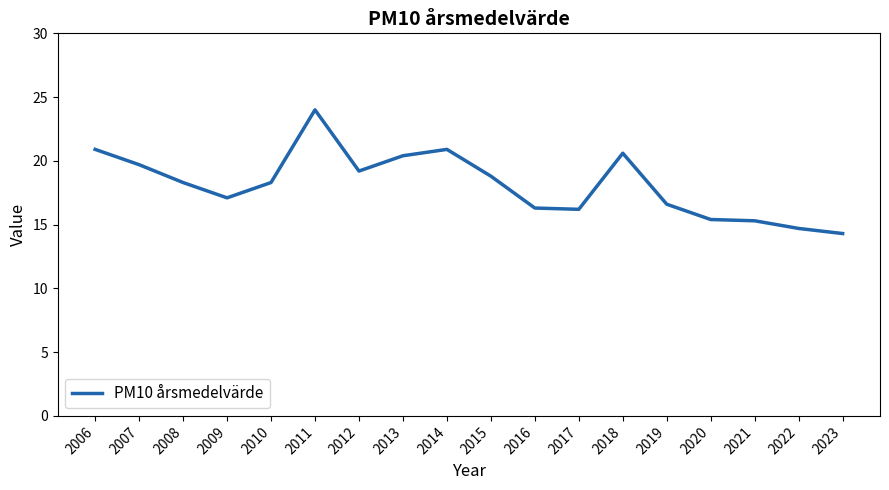

At which label does the data first exceed 18?

2006